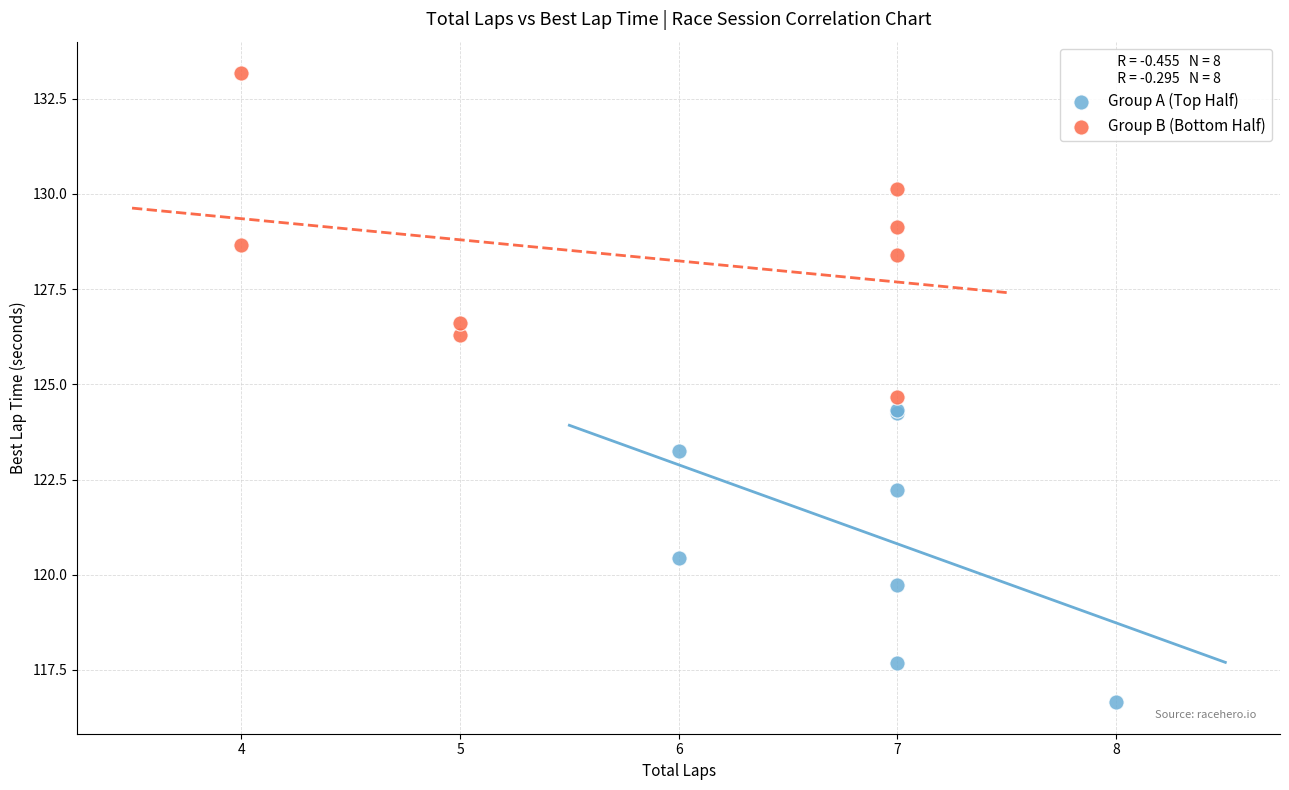

Which series has the largest Y range (max minus min)?

Group B (Bottom Half)